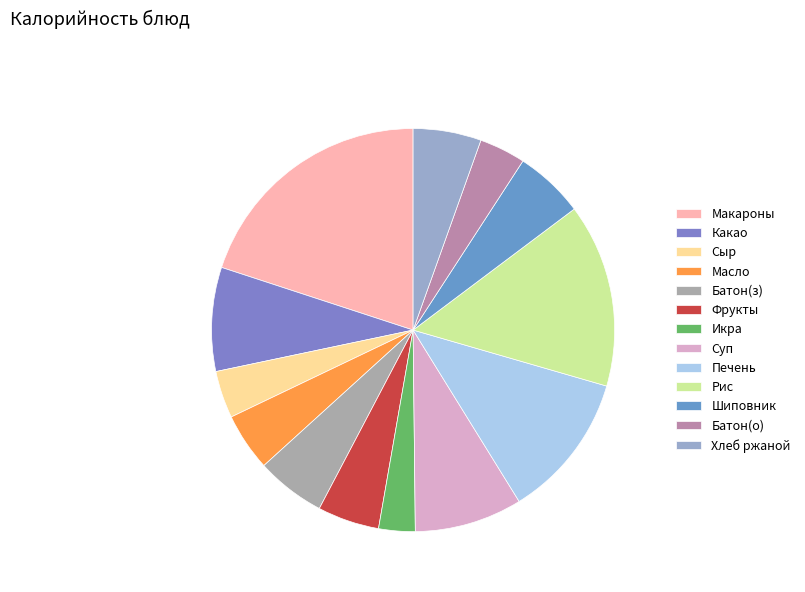

Which slice is the smallest?

Икра